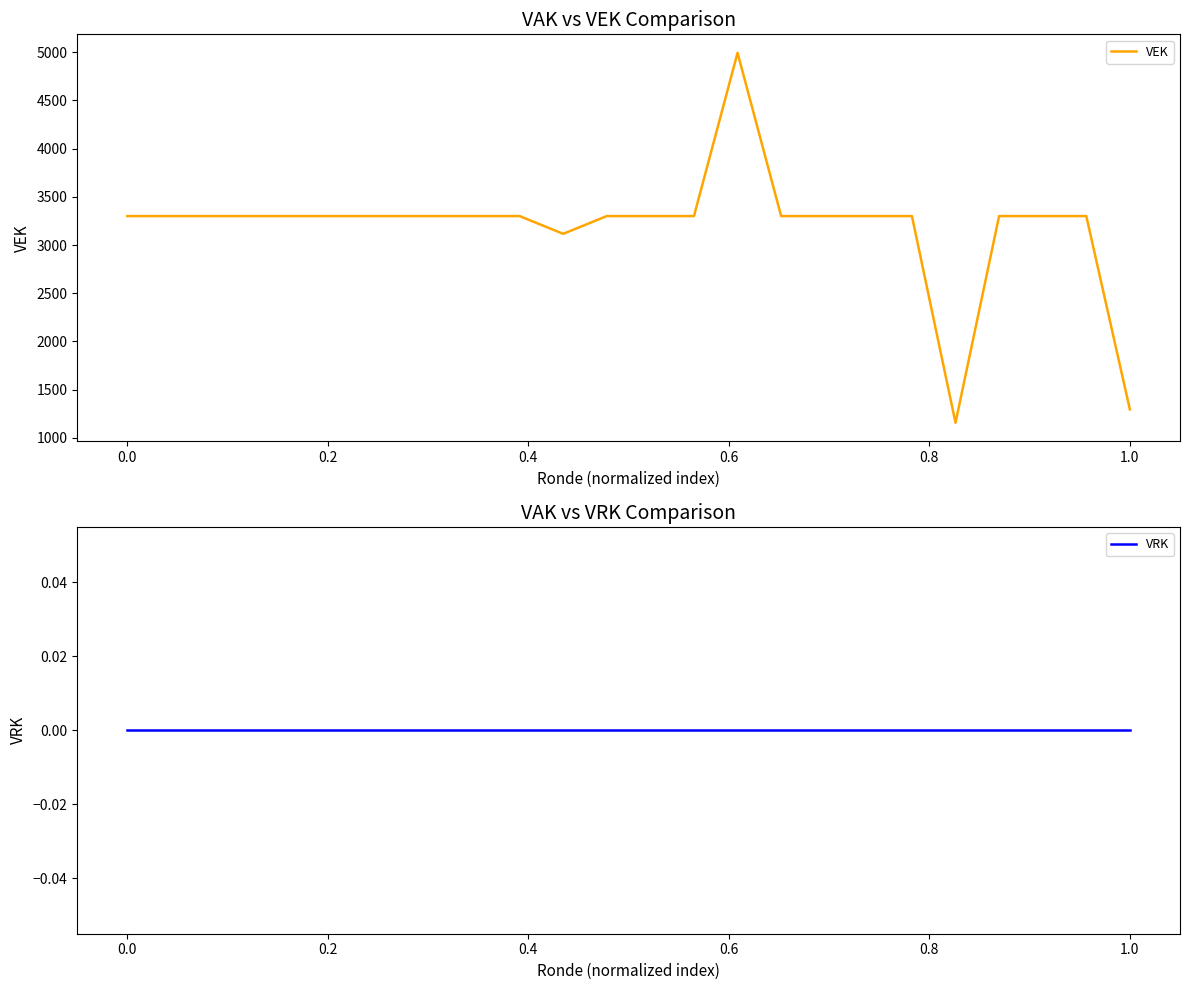

What is the total value across all series at 1.0?

1296